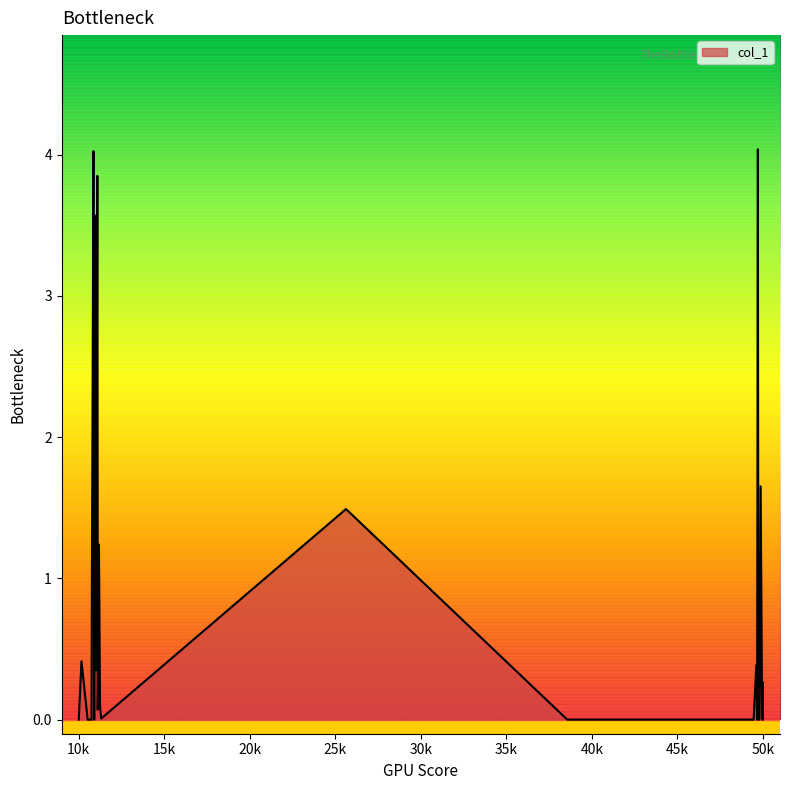

What is the difference between the maximum and minimum values?

4.0